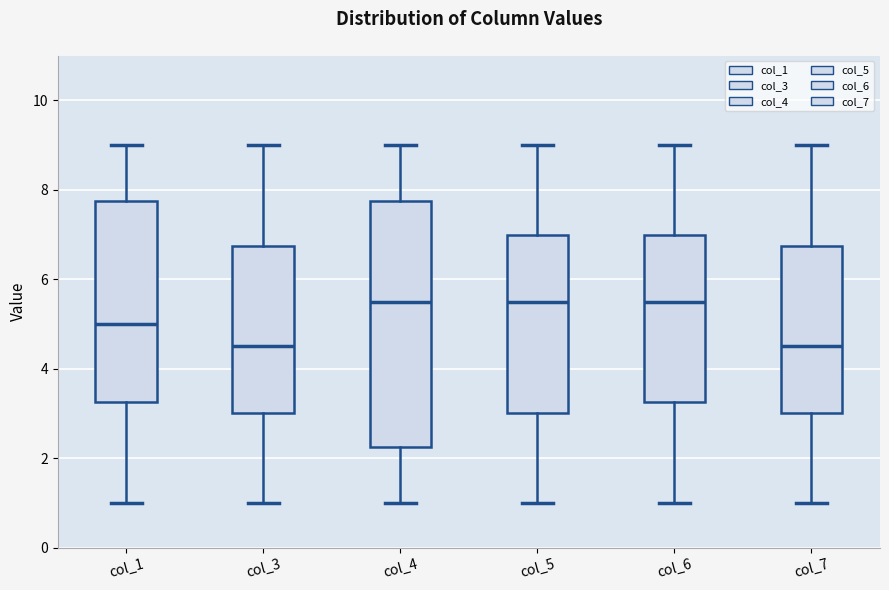

Reading left to right, transcribe this box plot: for each box, give where its median line is, the range the box spans, and where its two whiskers end, as read against the y-axis. The values are not printed on the chart, so give them approximately, as read against the axis.

col_1: median 5.0, box 3.2 to 7.8, whiskers 1.0 to 9.0
col_3: median 4.6, box 3.0 to 6.8, whiskers 1.0 to 9.0
col_4: median 5.6, box 2.2 to 7.8, whiskers 1.0 to 9.0
col_5: median 5.6, box 3.0 to 7.0, whiskers 1.0 to 9.0
col_6: median 5.6, box 3.2 to 7.0, whiskers 1.0 to 9.0
col_7: median 4.6, box 3.0 to 6.8, whiskers 1.0 to 9.0